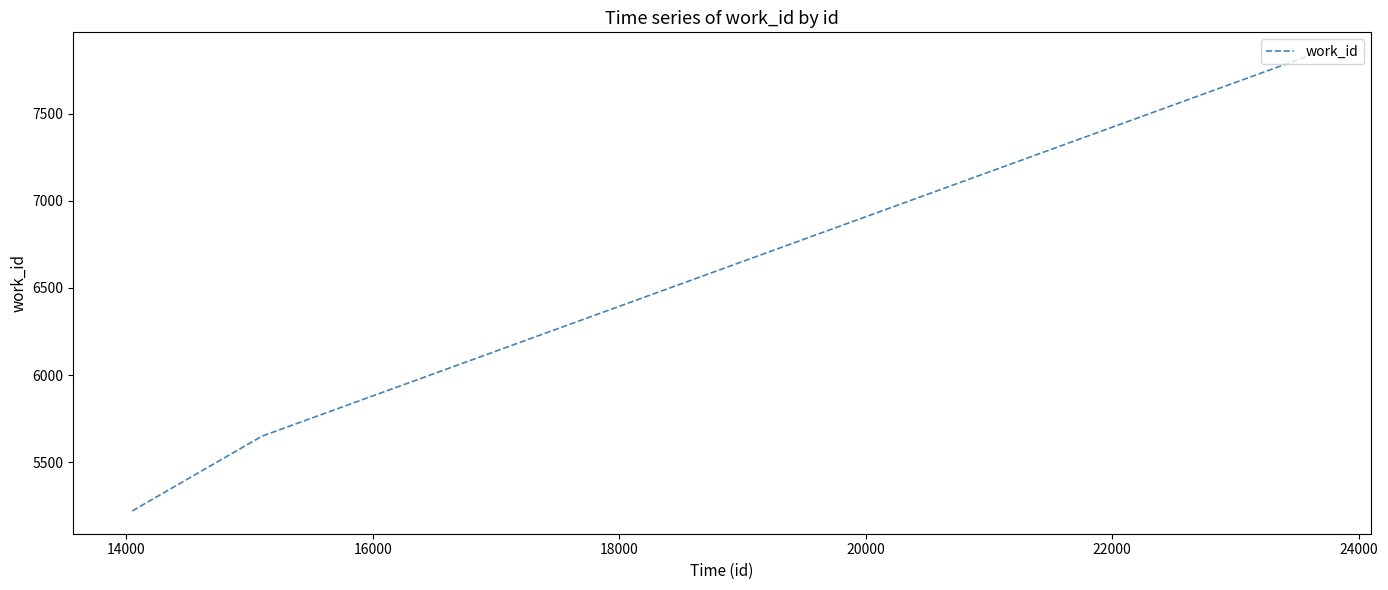

Count the values in the range 5650 to 7836.

3